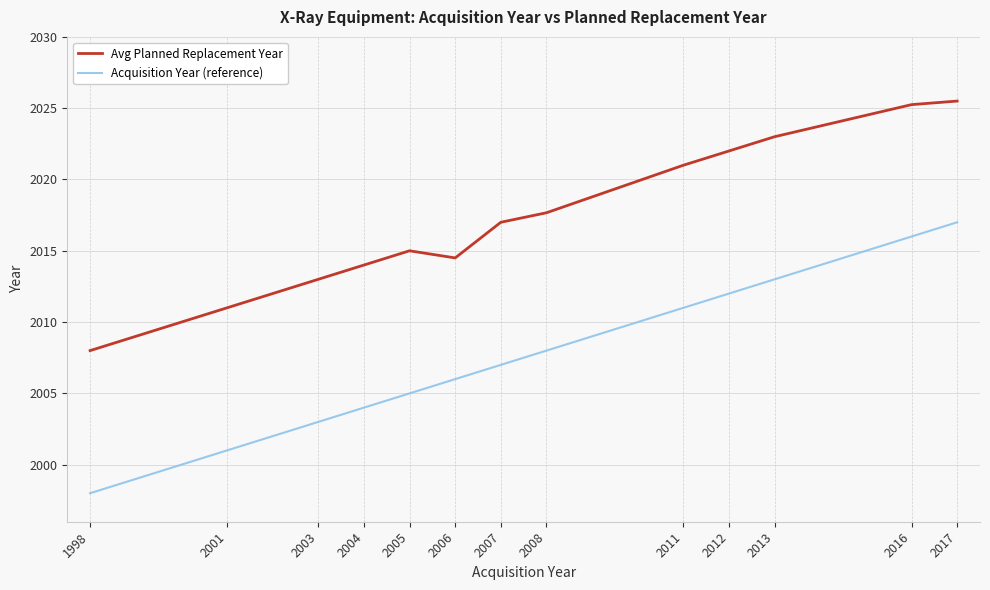

Is the value of Acquisition Year (reference) at 2016 greater than the value of Avg Planned Replacement Year at 2004?

Yes